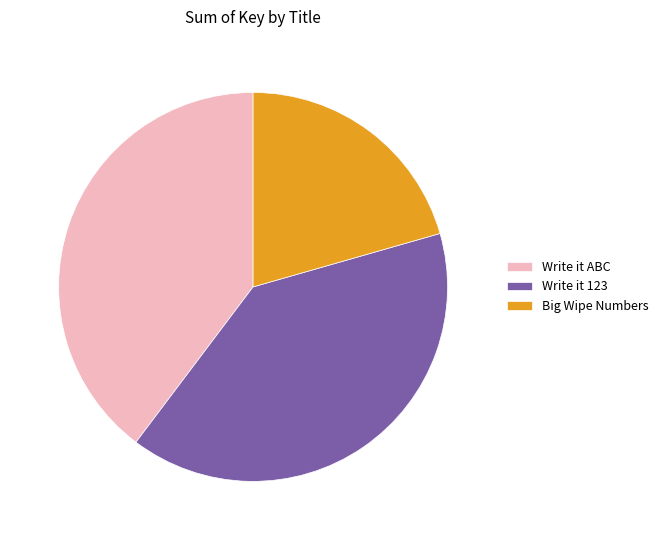

Is it true that Write it 123 is 40% of the pie?

True